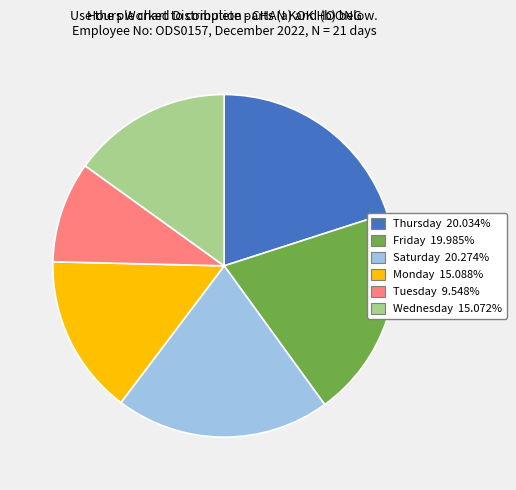

Is there any slice that represents more than half of the pie?

No